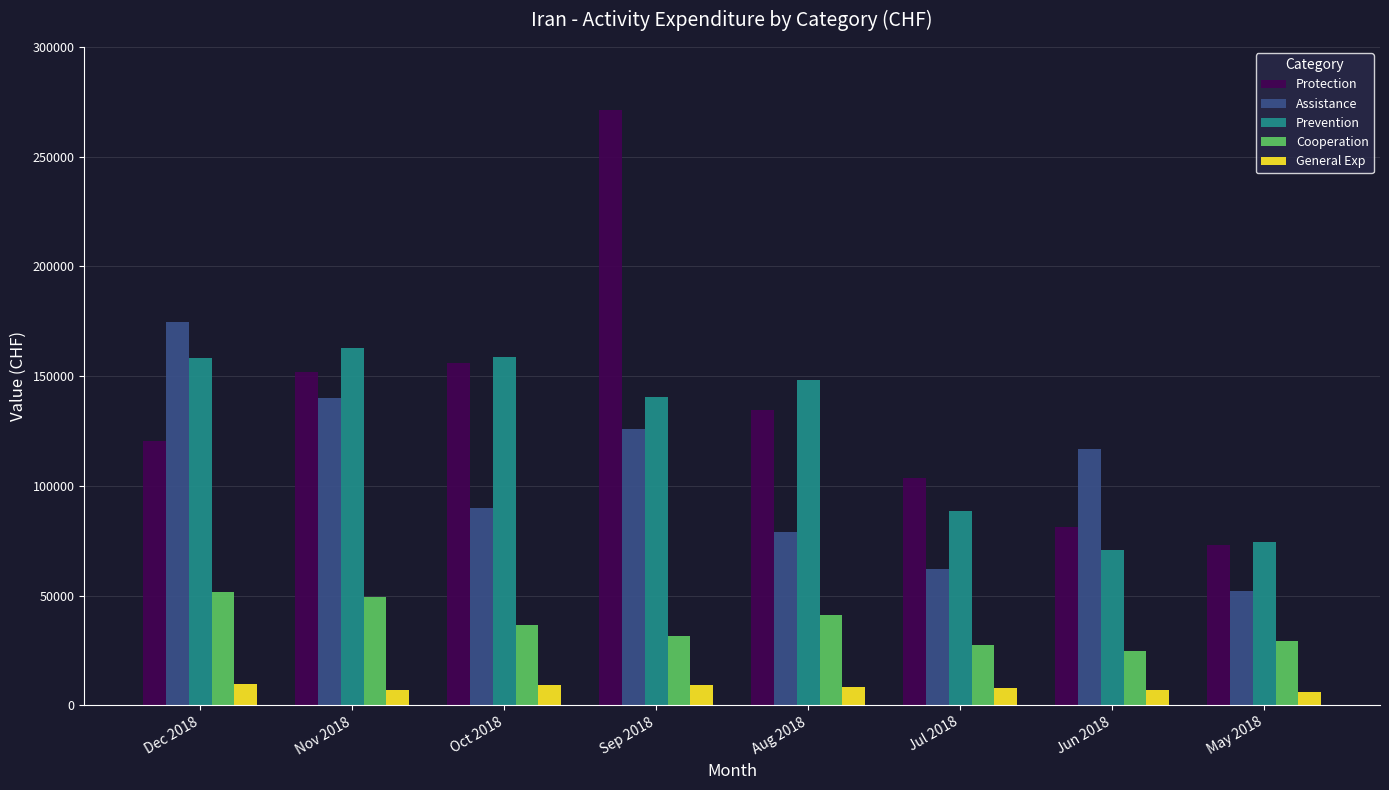

The value of Protection at Dec 2018 is 120455.3. True or false?

True